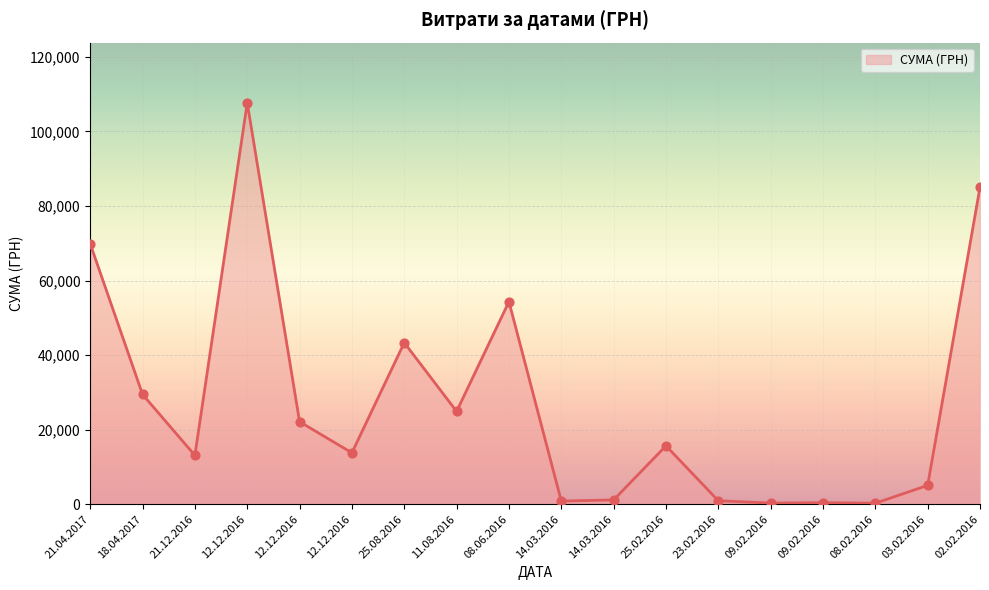

Which has a higher value, 23.02.2016 or 09.02.2016?

23.02.2016